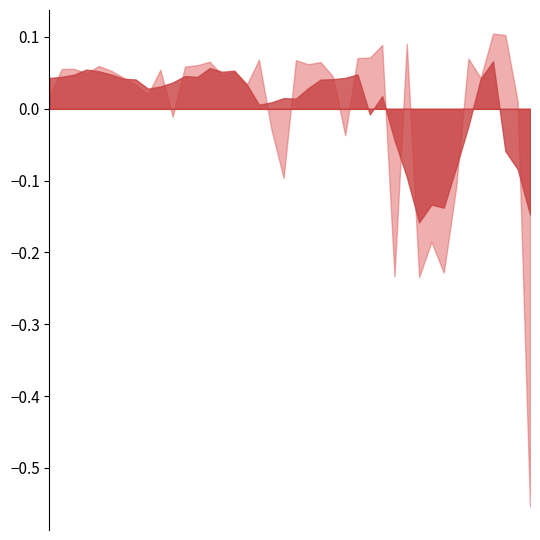

List the series in order of their peak value, lowest first.

plate_value_rep1, plate_value_mean